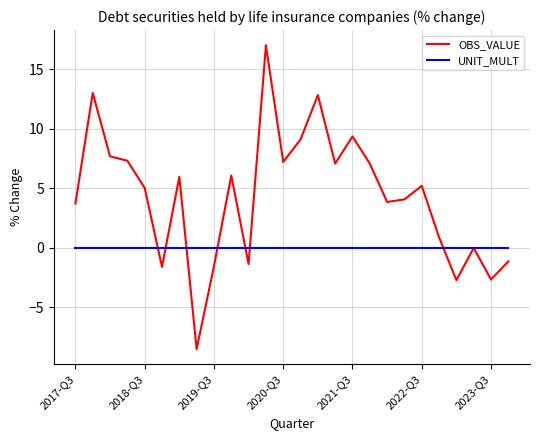

Which series has the largest range (max minus min)?

OBS_VALUE